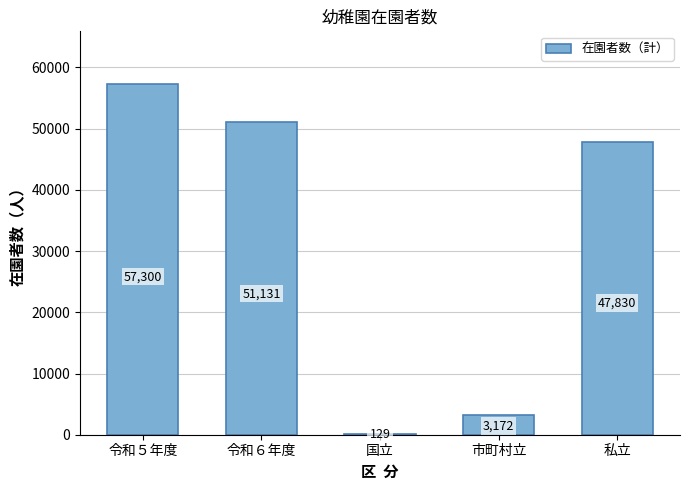

What is the average value?

31912